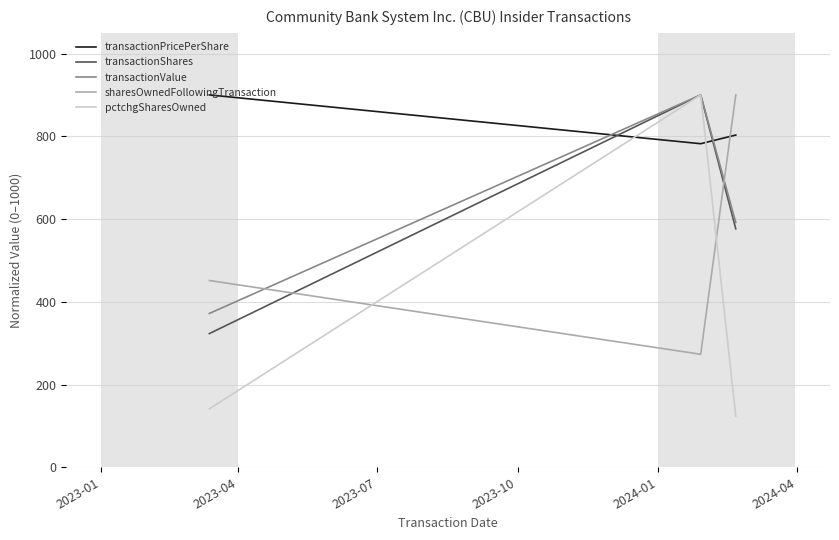

Which series has the largest total across all categories?

transactionPricePerShare